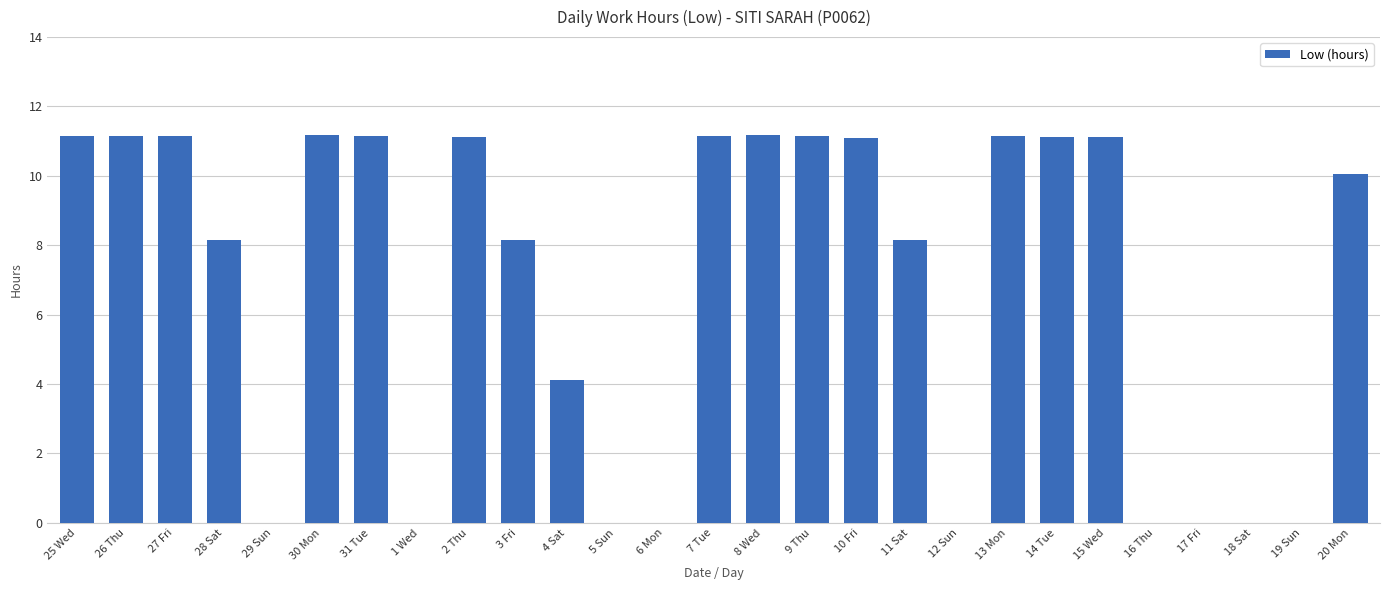

Where is the data nearest to the value 5?

4 Sat